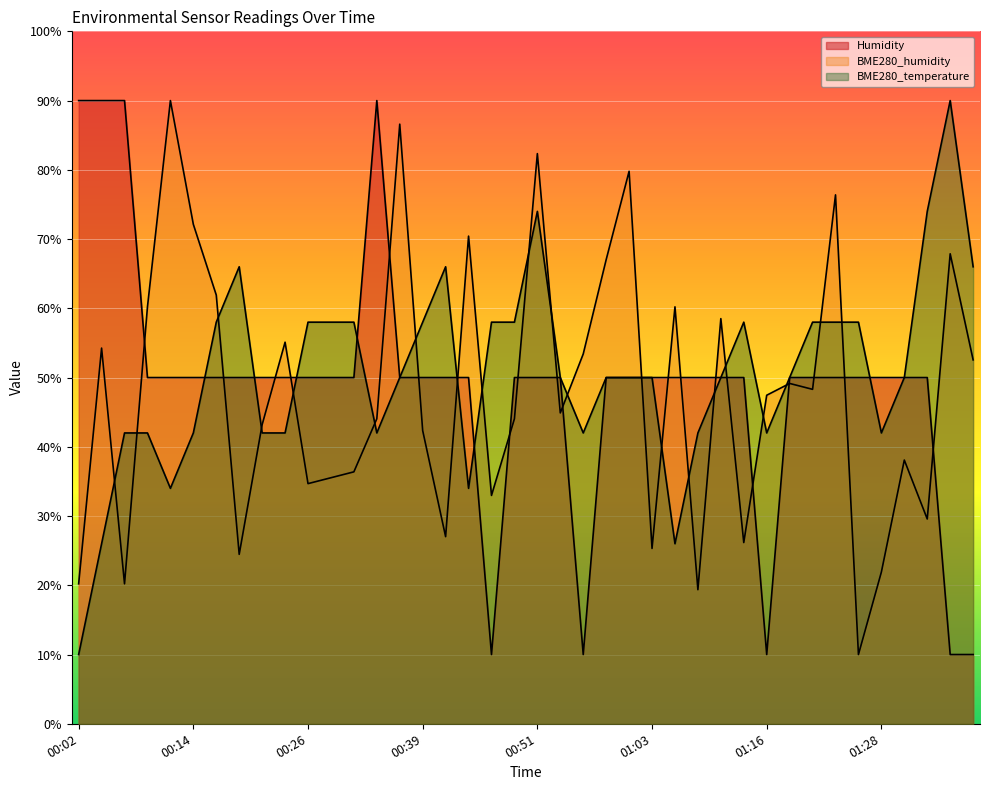

True or false: BME280_temperature has a value of 42.0 at 01:08.

True